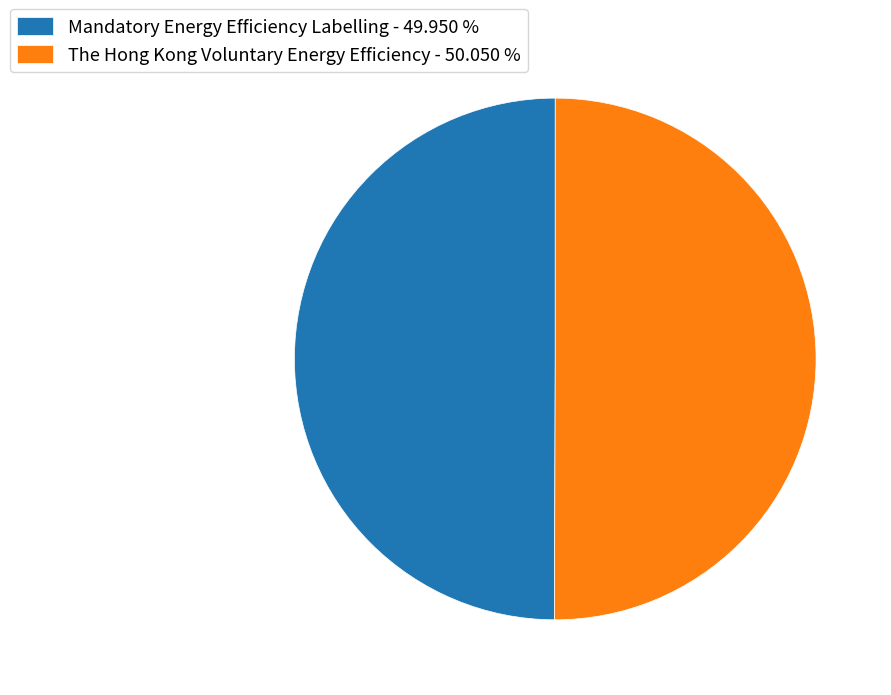

What is the ratio of the value at The Hong Kong Voluntary Energy Efficiency - 50.050 % to the value at Mandatory Energy Efficiency Labelling - 49.950 %?

1.0